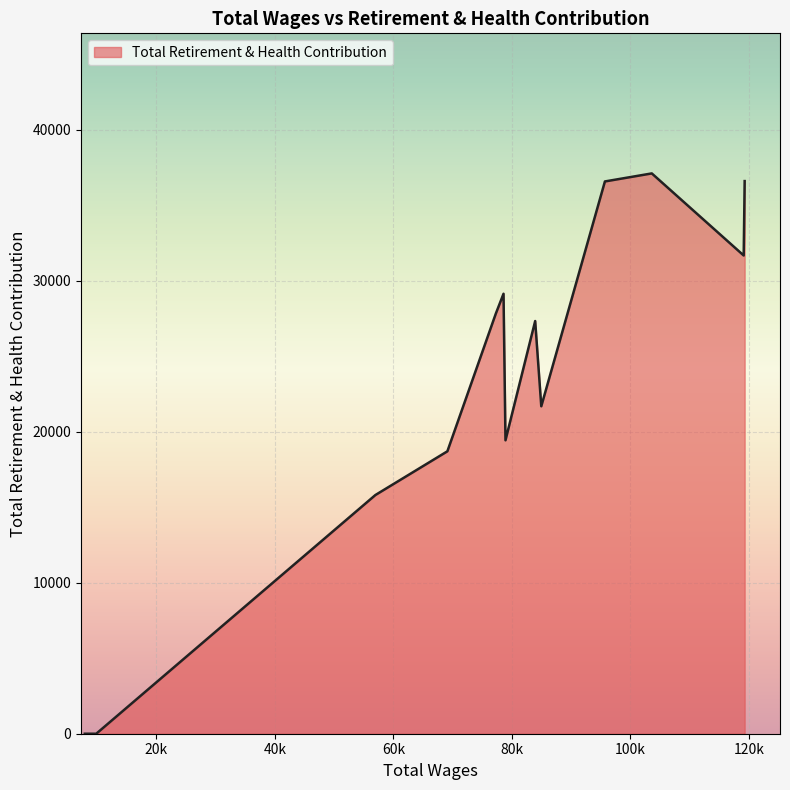

What is the greatest value displayed?

37110